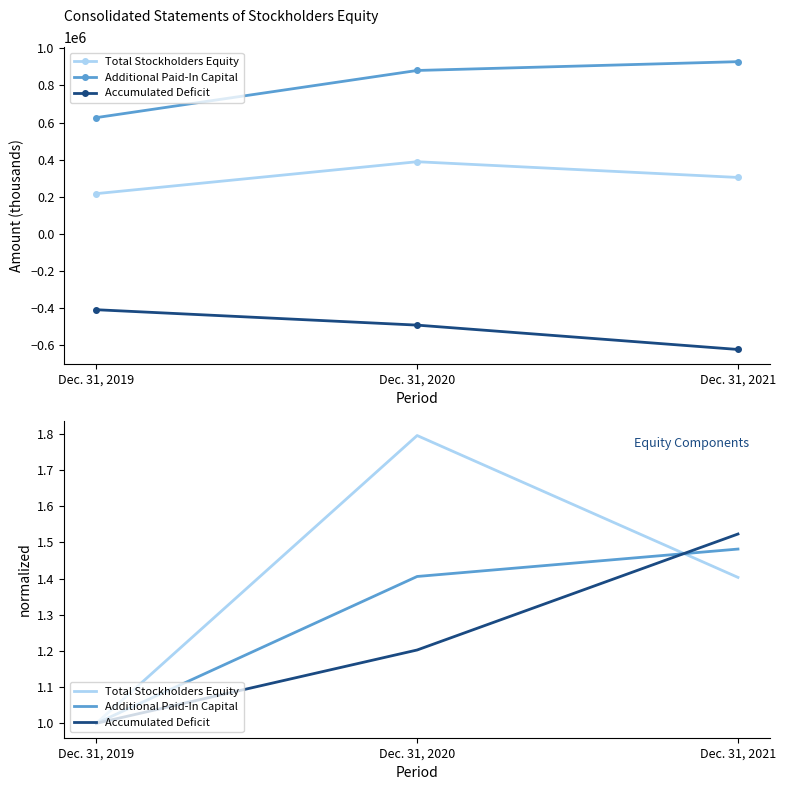

Reading right to left, what are all the values shown in this chart?

Total Stockholders Equity: 1.4	1.8	1.0
Additional Paid-In Capital: 1.5	1.4	1.0
Accumulated Deficit: 1.5	1.2	1.0